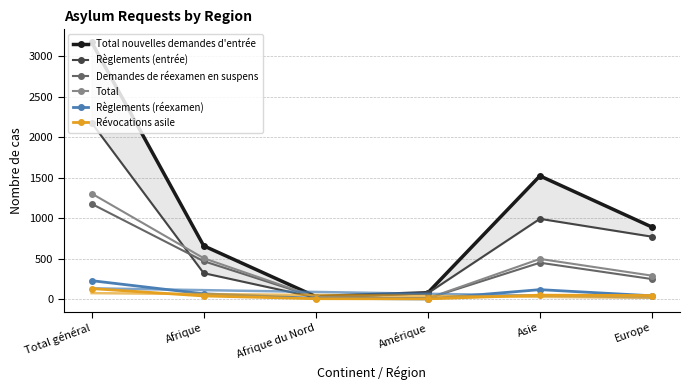

At which label does Règlements (réexamen) first exceed 63?

Total général